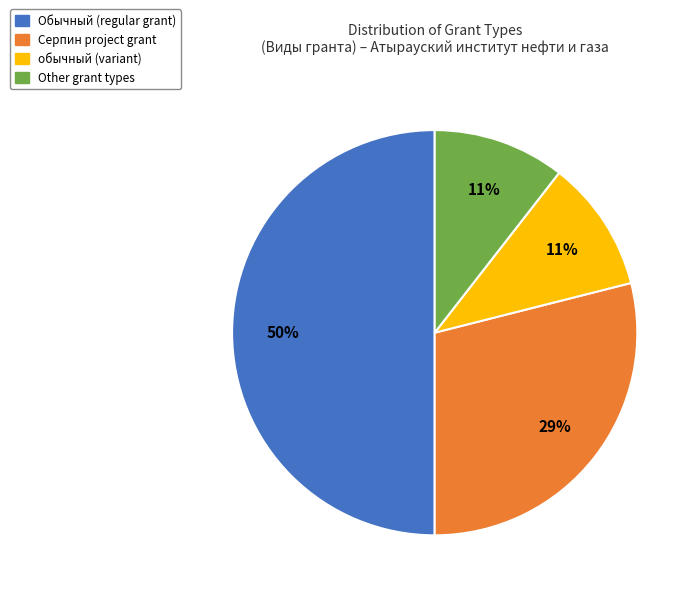

To the nearest percent, what is the difference between the largest and smallest slice percentages?

39%